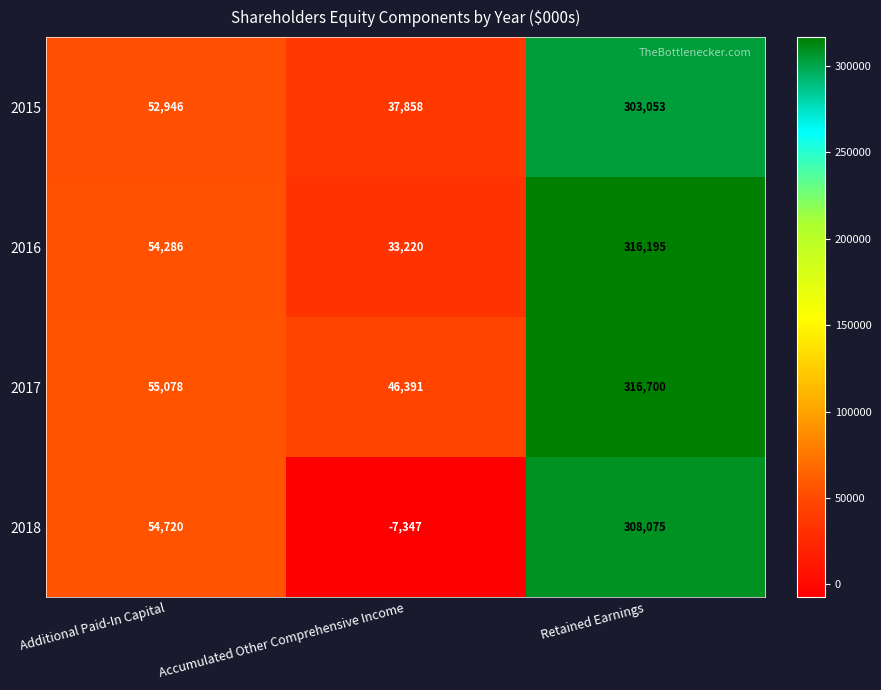

What is the smallest value displayed?

-7347